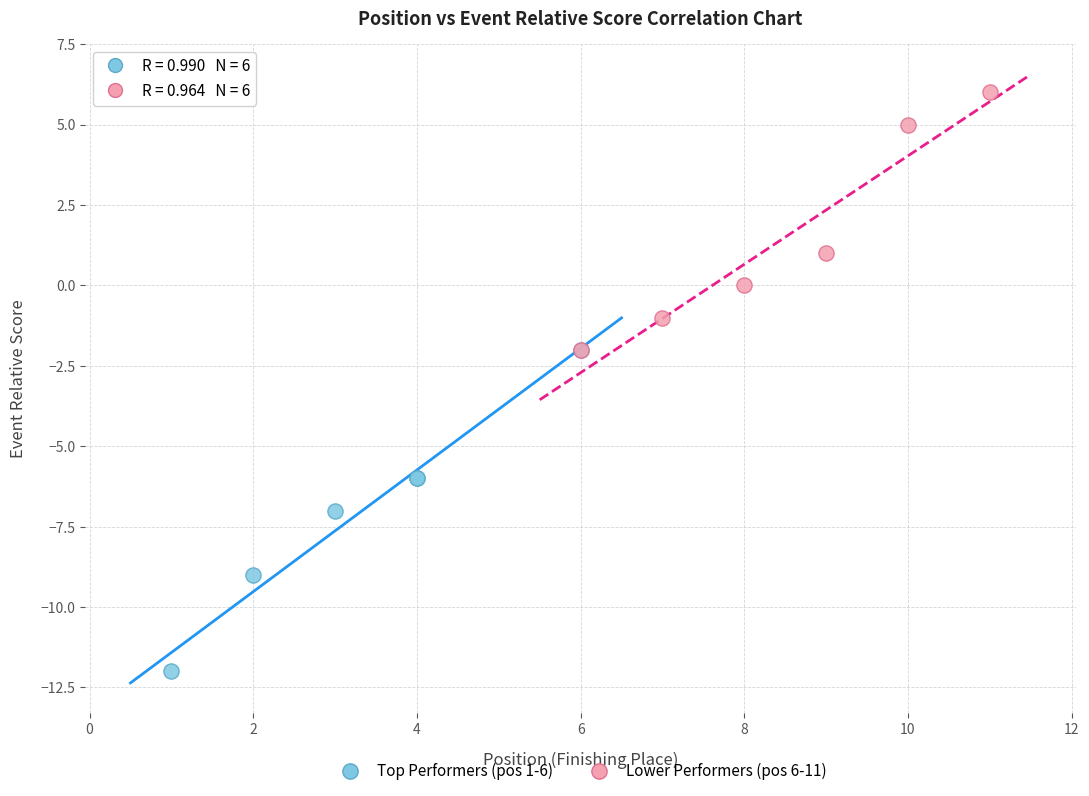

Which series reaches the minimum Y coordinate?

Top Performers (pos 1-6)